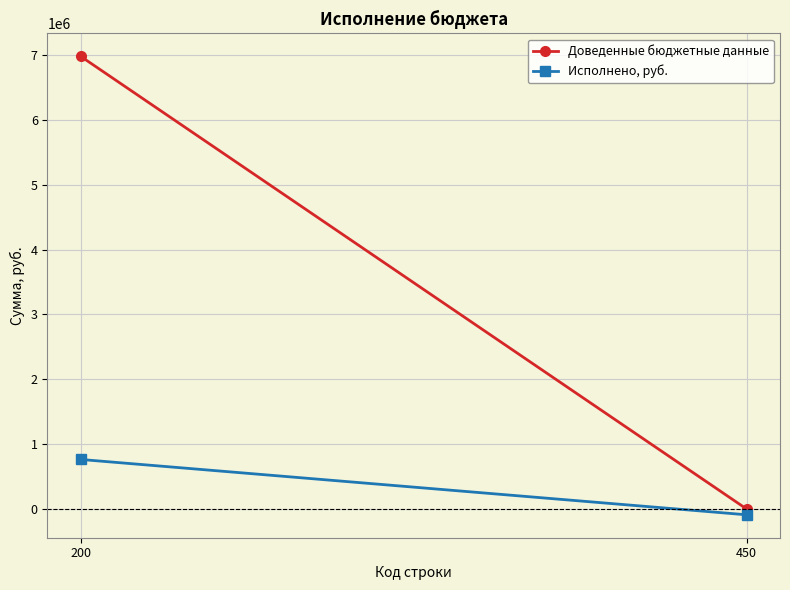

What is the difference between the maximum and minimum values in the Доведенные бюджетные данные series?

6978455.7